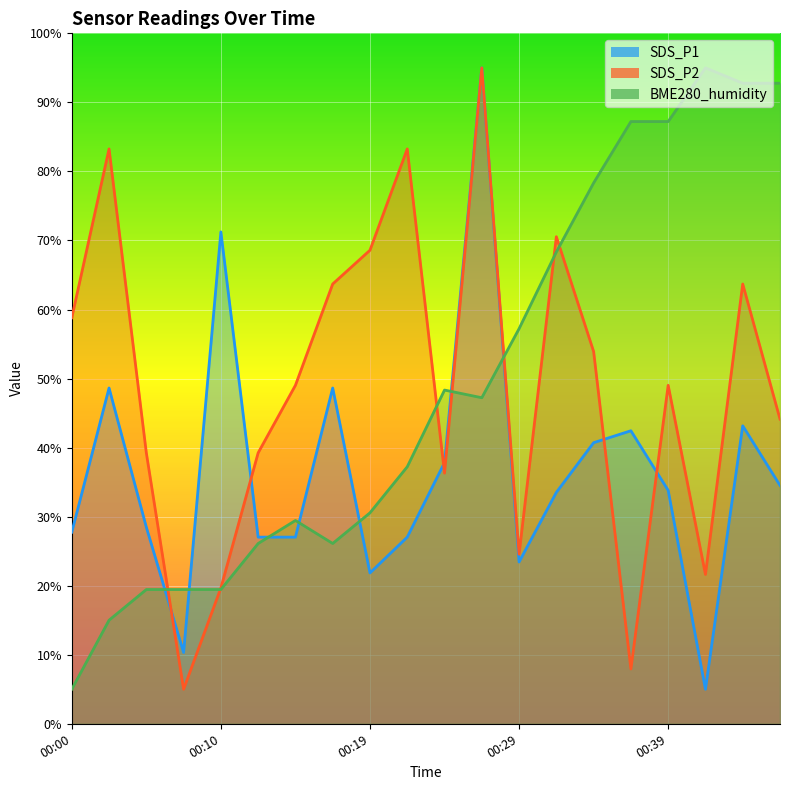

What value does the BME280_humidity series have at 00:32?

68.3